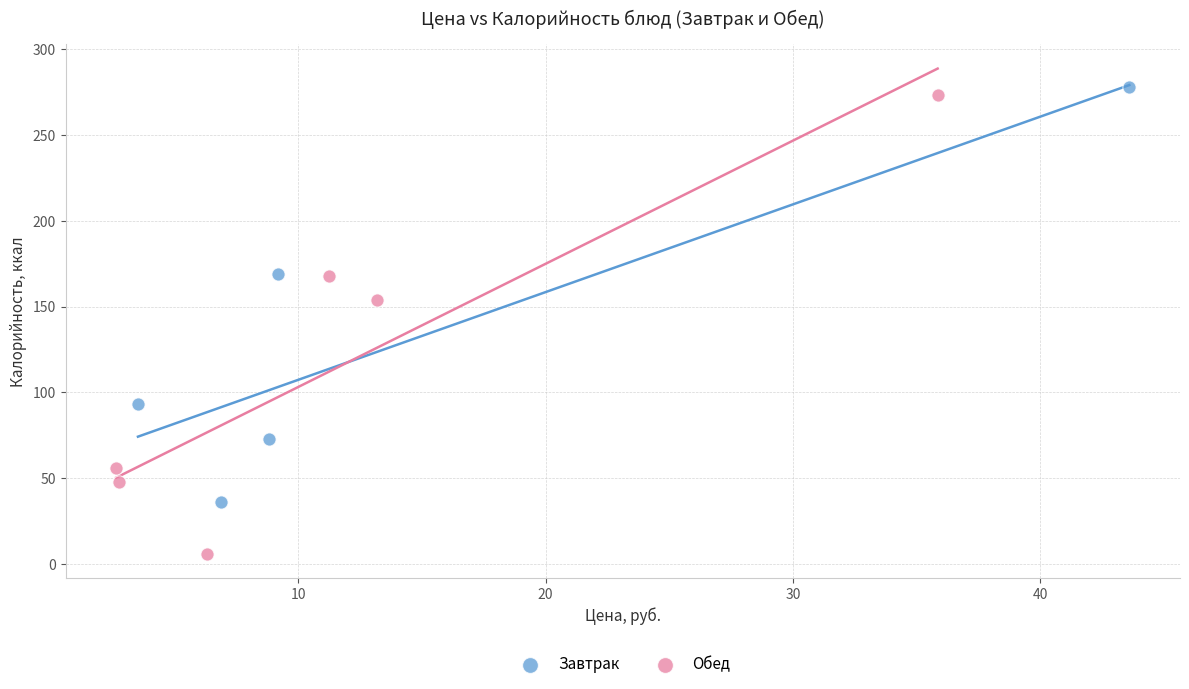

Which series contains the highest Y value?

Завтрак